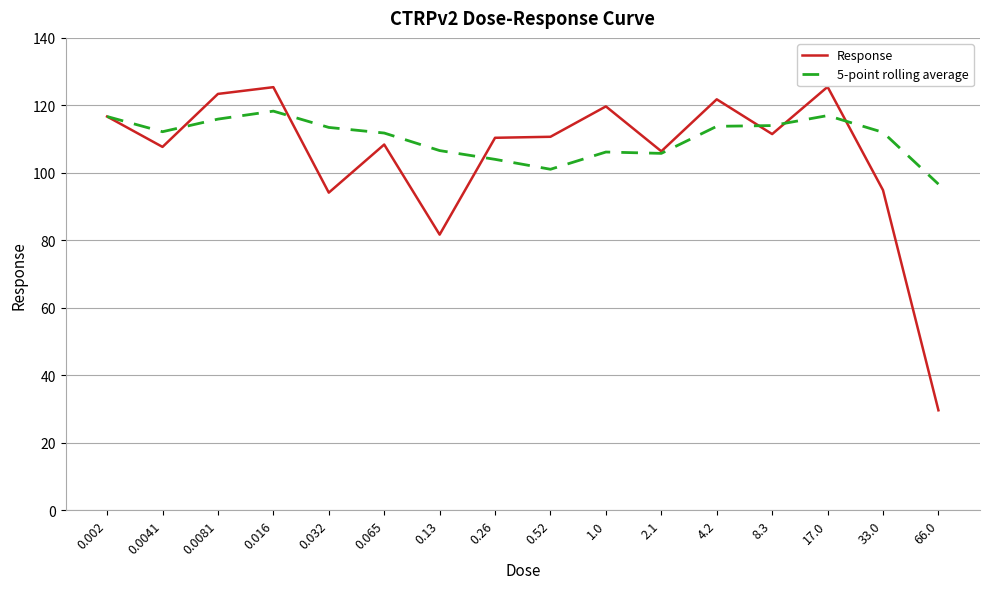

Which series has the widest spread of values?

Response